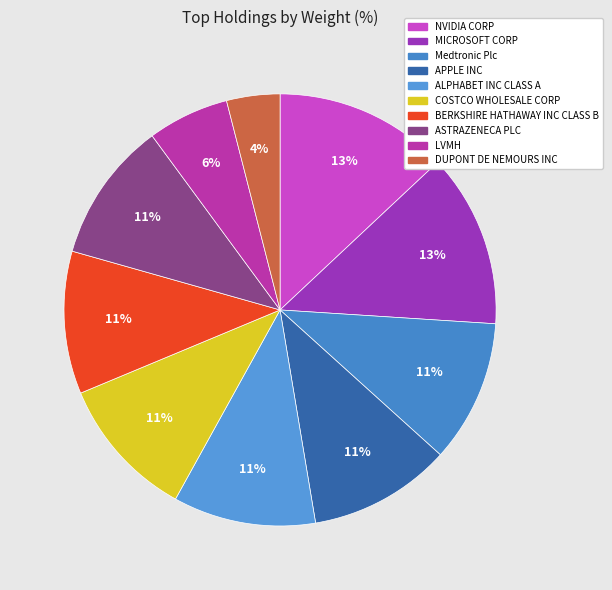

Does NVIDIA CORP account for over 50% of the chart?

No